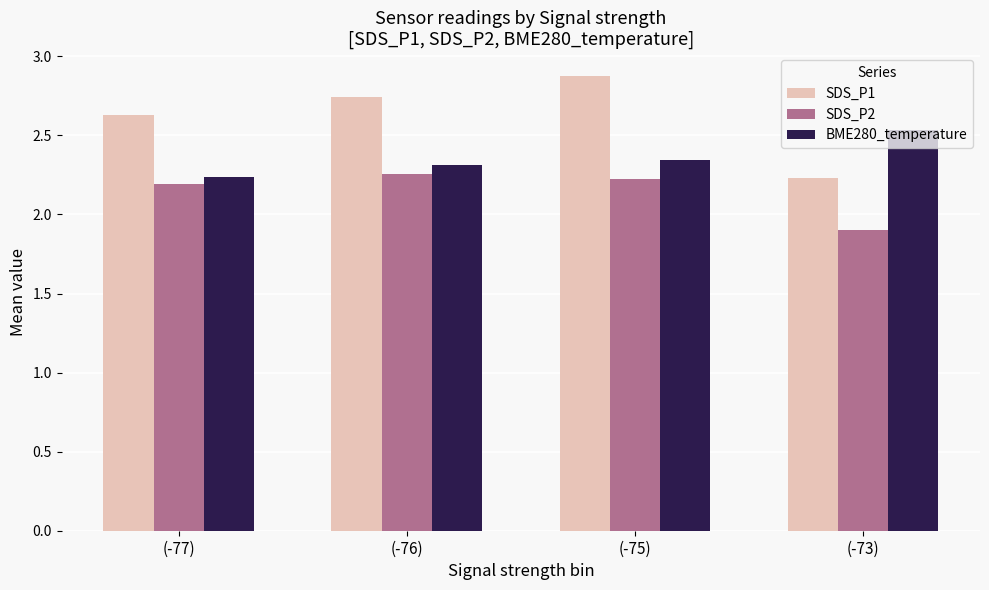

Which series has the largest total across all categories?

SDS_P1